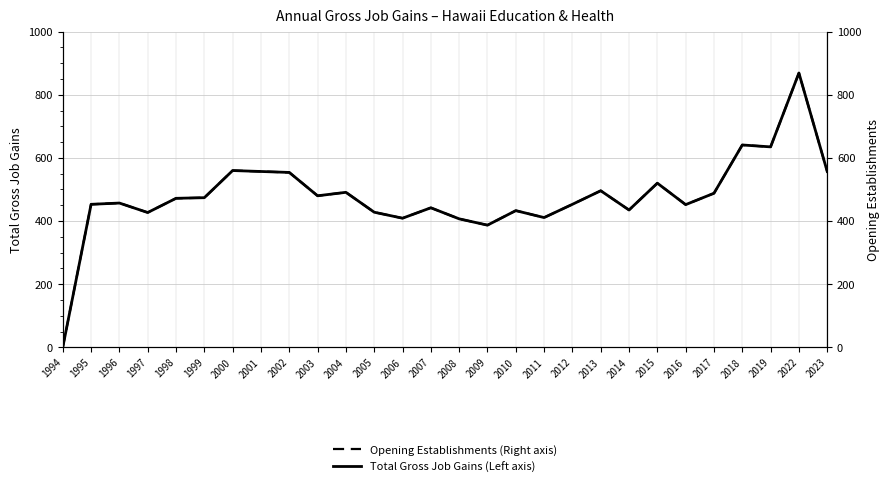

At which category is the sum across all series the highest?

2022